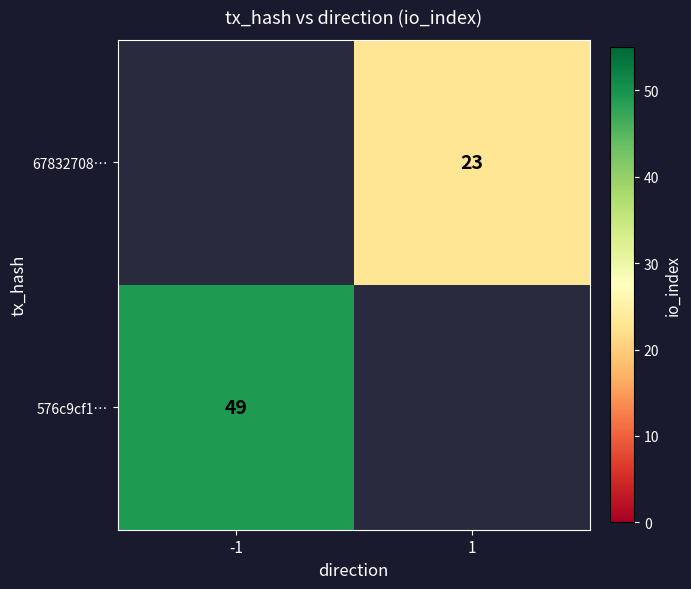

Is the value of 576c9cf1… at -1 greater than the value of 67832708… at 1?

Yes